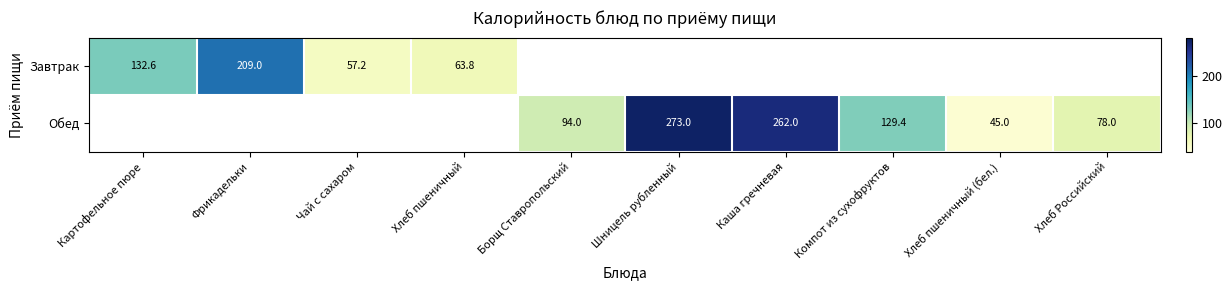

Which label corresponds to the largest value in the chart?

Шницель рубленный